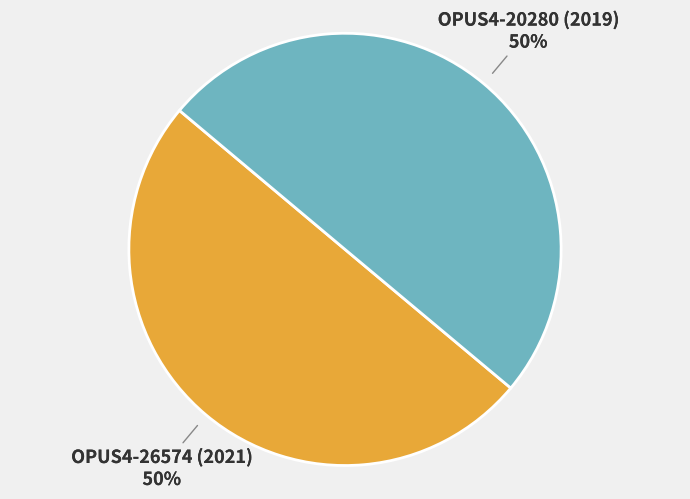

Count the number of slices in the pie.

2